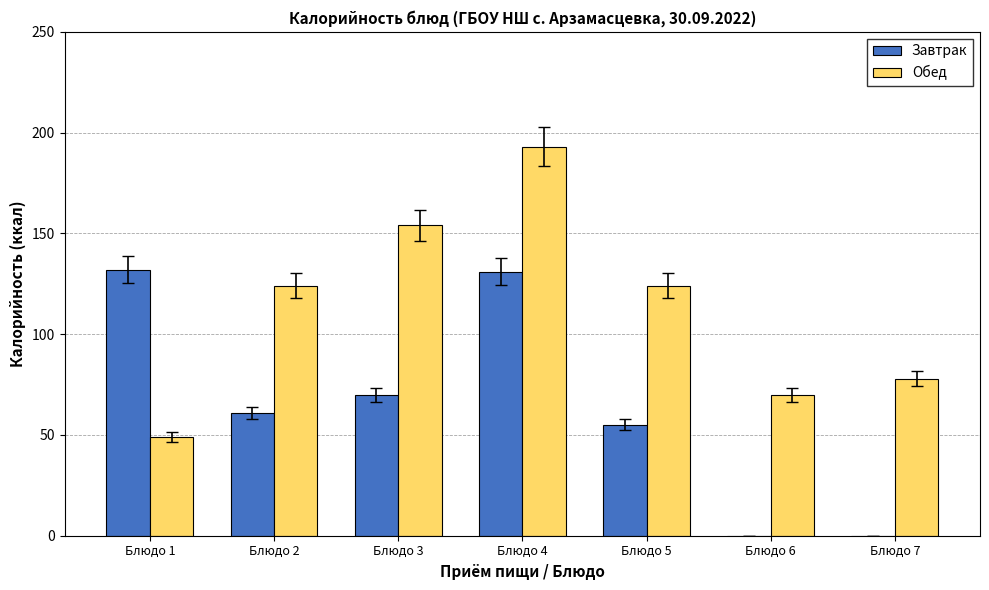

What is the sum of the Завтрак values at Блюдо 4 and Блюдо 3?

201